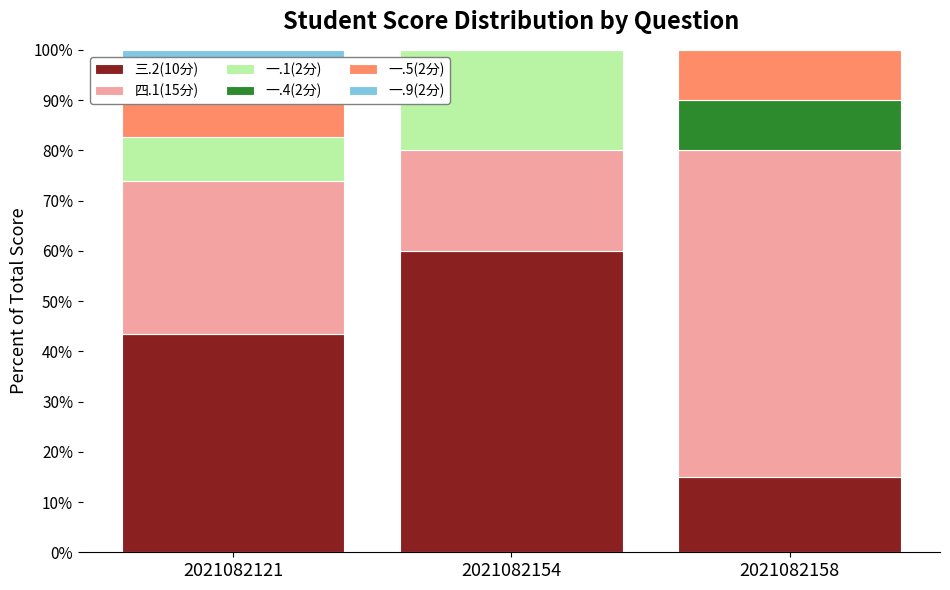

What is the total value across all series at 2021082158?

100.0